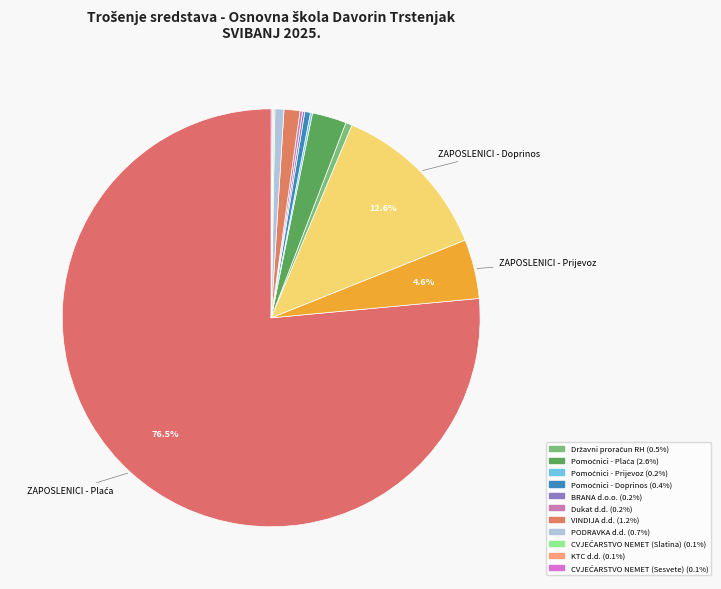

Which slice is the smallest?

KTC d.d.